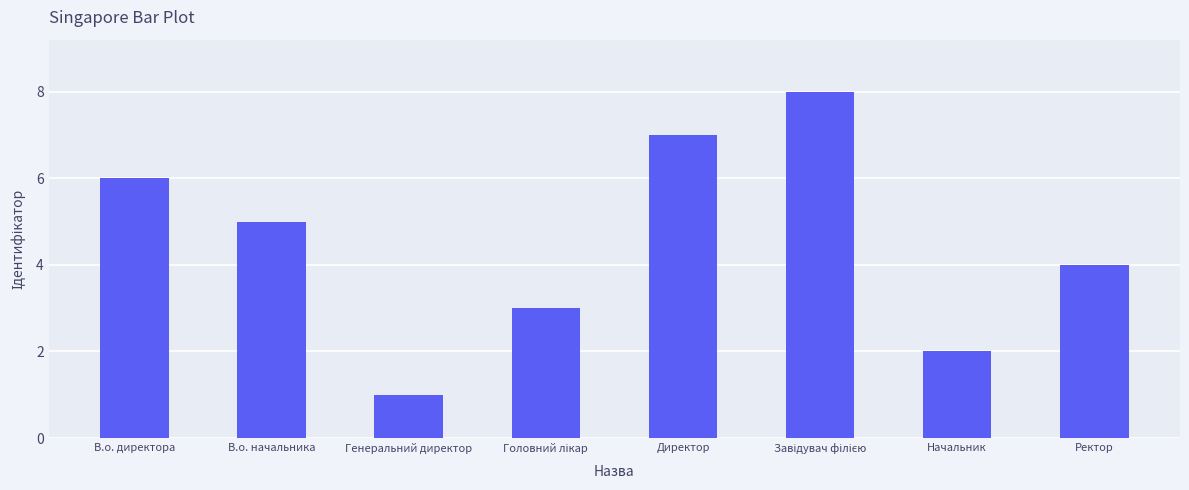

What is the greatest value displayed?

8